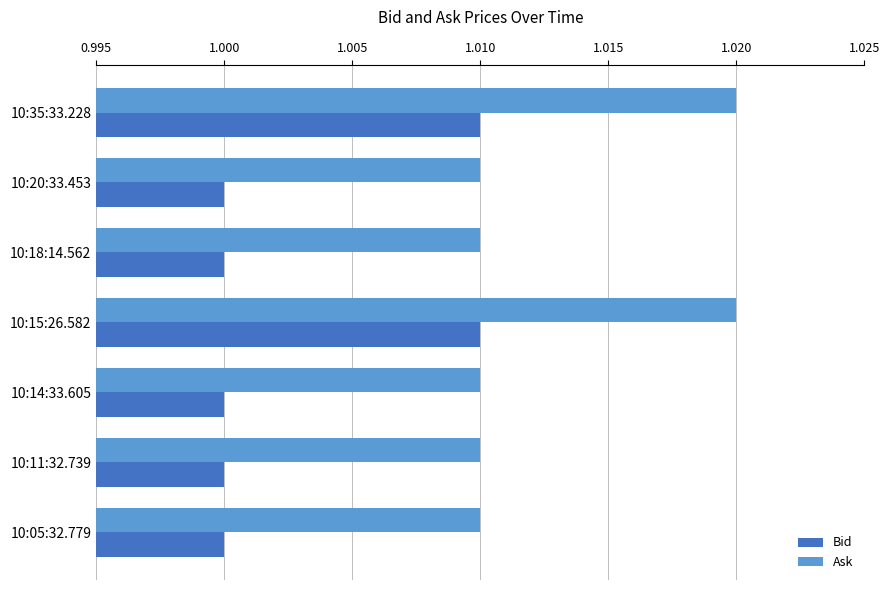

Which series has the largest total across all categories?

Ask